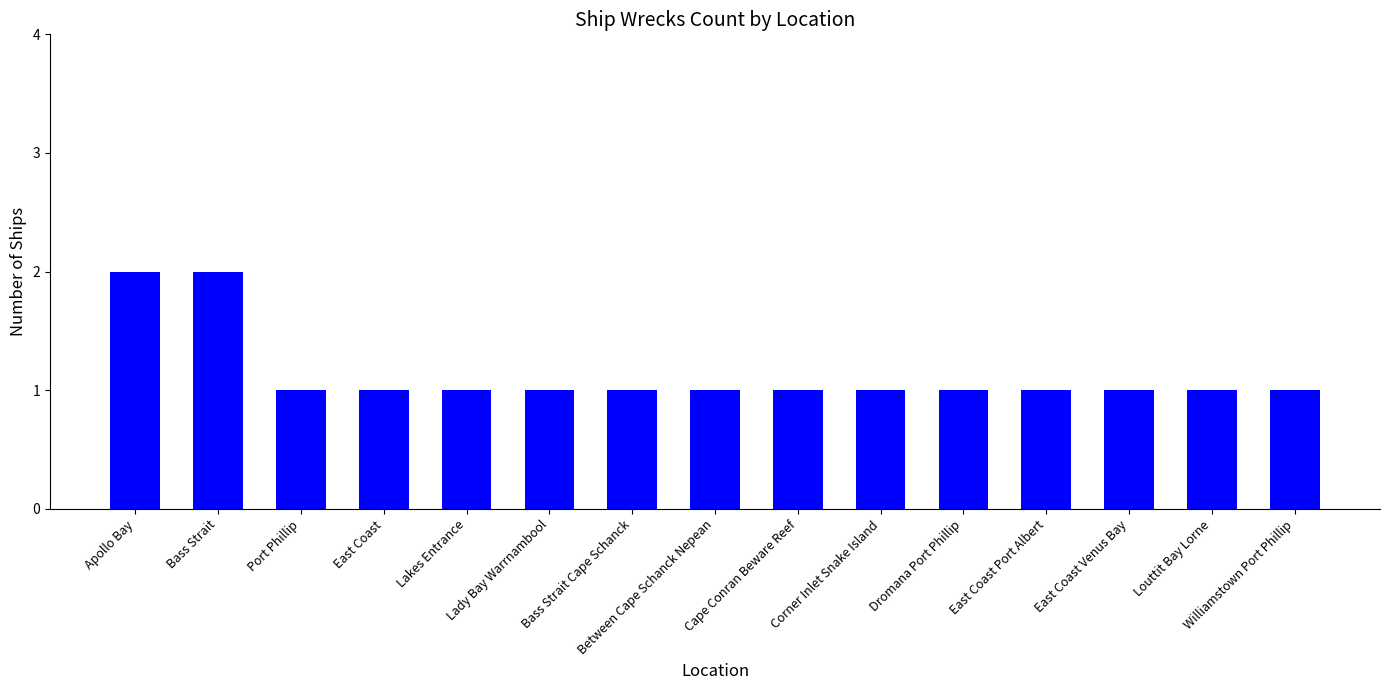

What is the value of the 15th bar from the left?

1